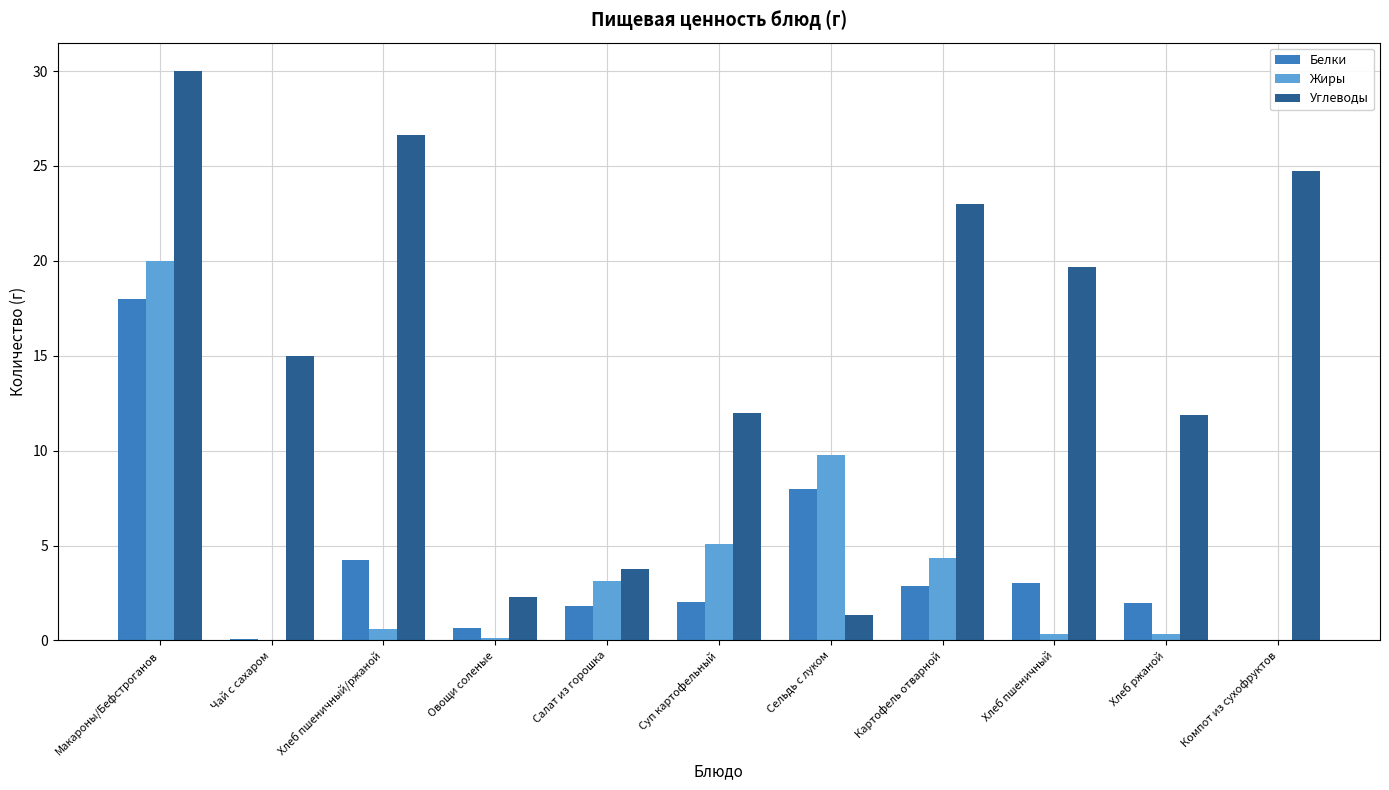

What is the approximate value of Углеводы at Сельдь с луком?

1.4